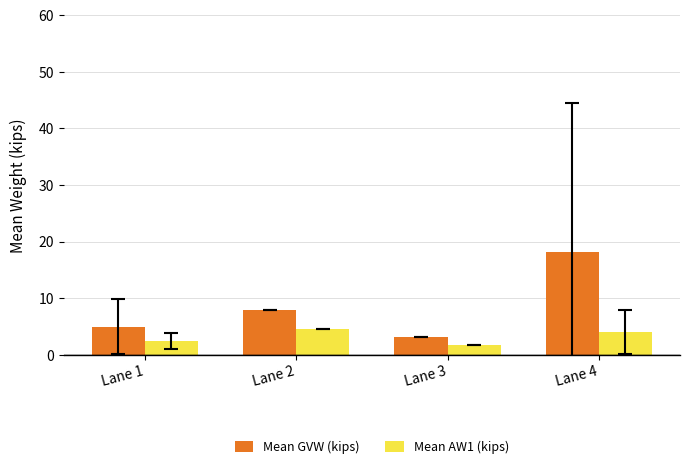

List the series in order of their peak value, highest first.

Mean GVW (kips), Mean AW1 (kips)